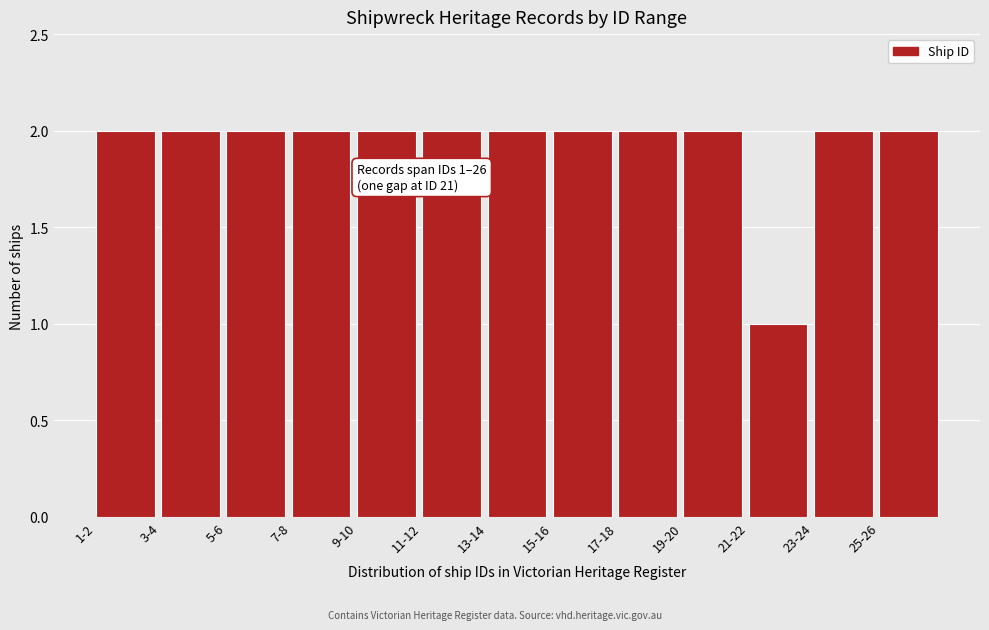

Reading left to right, transcribe all the data shown in this chart.

2	2	2	2	2	2	2	2	2	2	1	2	2